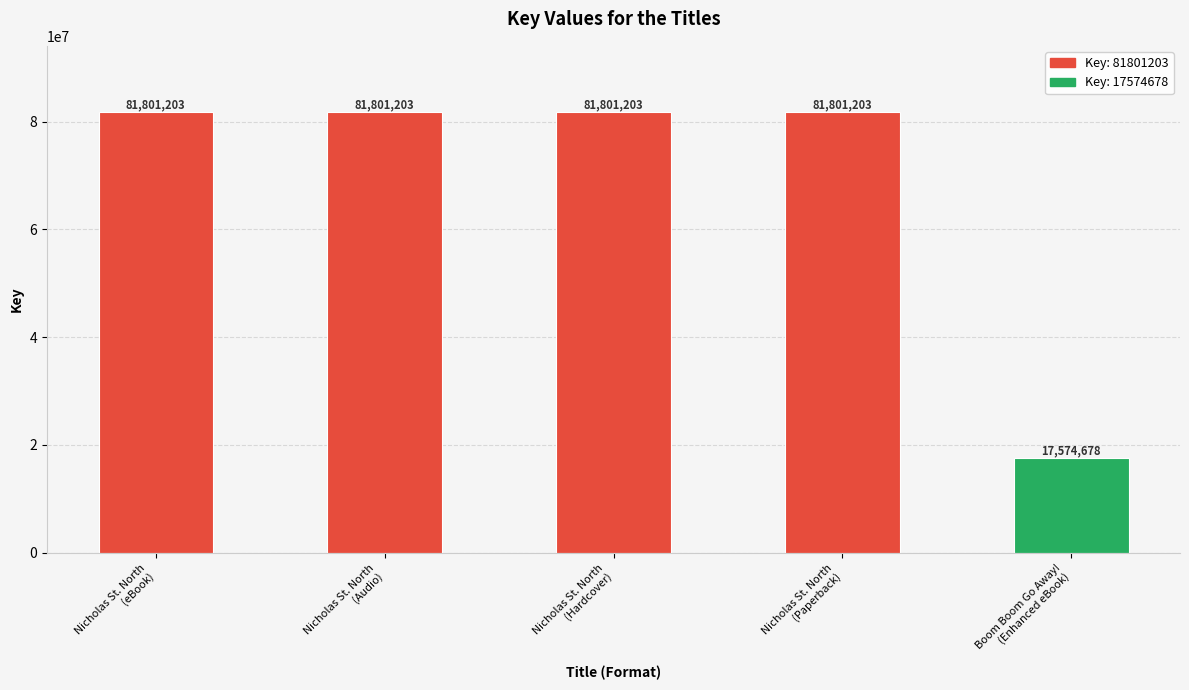

Is it true that the value at Boom Boom Go Away!
(Enhanced eBook) is 17574678?

True